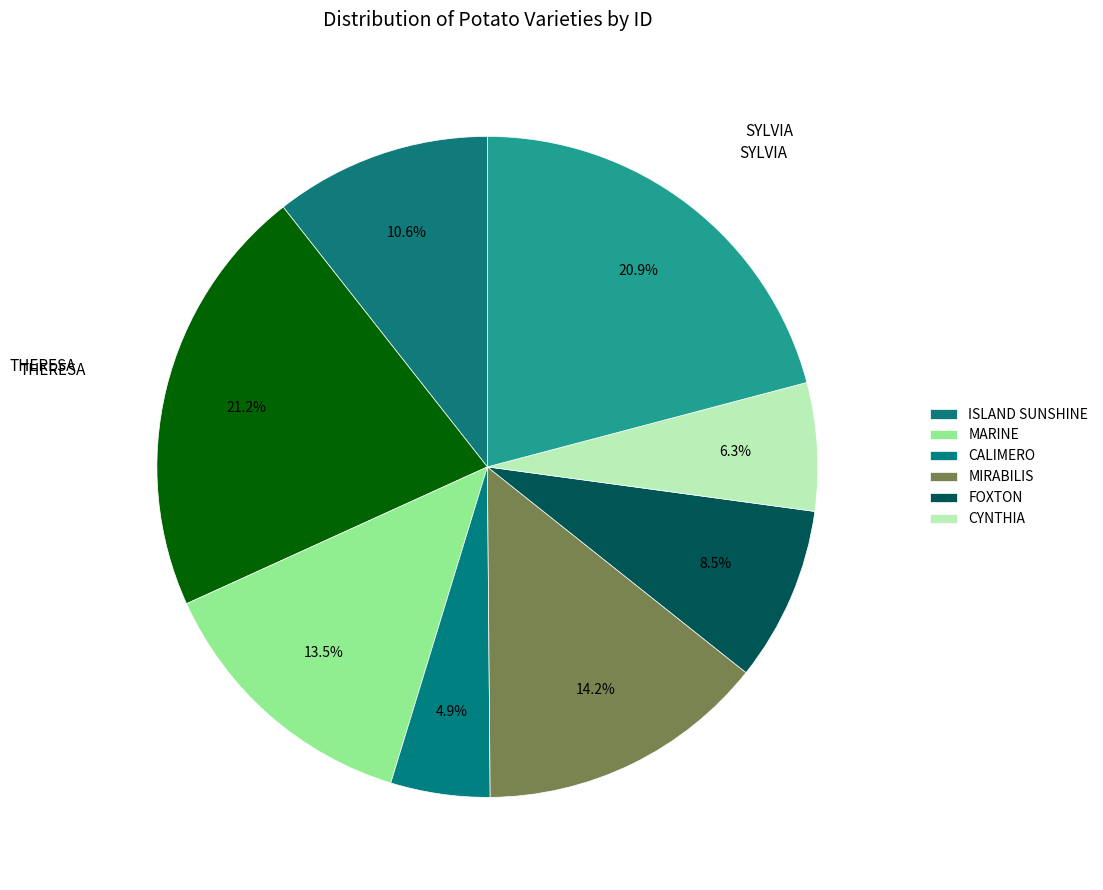

To the nearest percent, what is the difference between the largest and smallest slice percentages?

16%